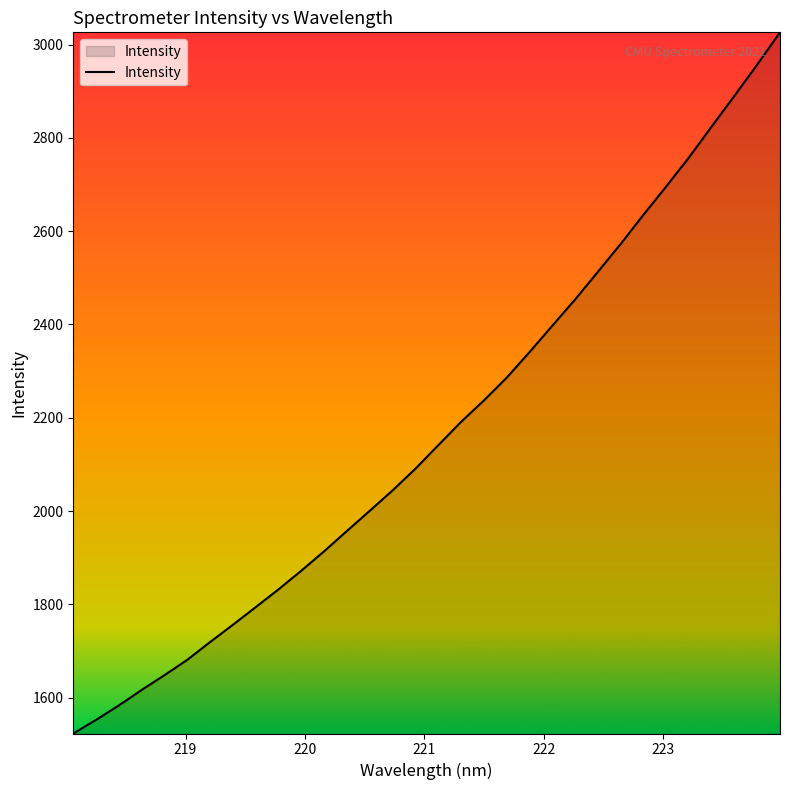

Reading right to left, list all the values displayed in this chart.

3026.3	2957.2	2890.3	2824.4	2757.9	2695.6	2634.8	2572.3	2512.6	2453.3	2397.2	2340.5	2285.8	2237.0	2191.1	2141.1	2090.8	2044.3	2000.7	1957.5	1914.0	1872.3	1832.3	1794.2	1756.3	1719.3	1681.2	1648.2	1616.5	1583.3	1552.4	1523.0